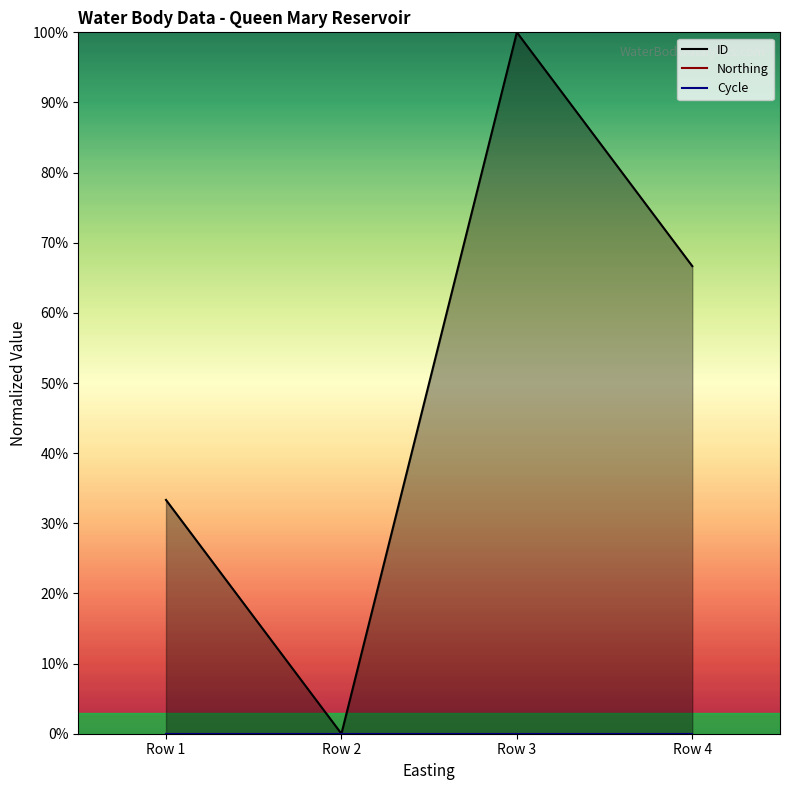

Is it true that Northing equals 0.0 at Row 2?

True